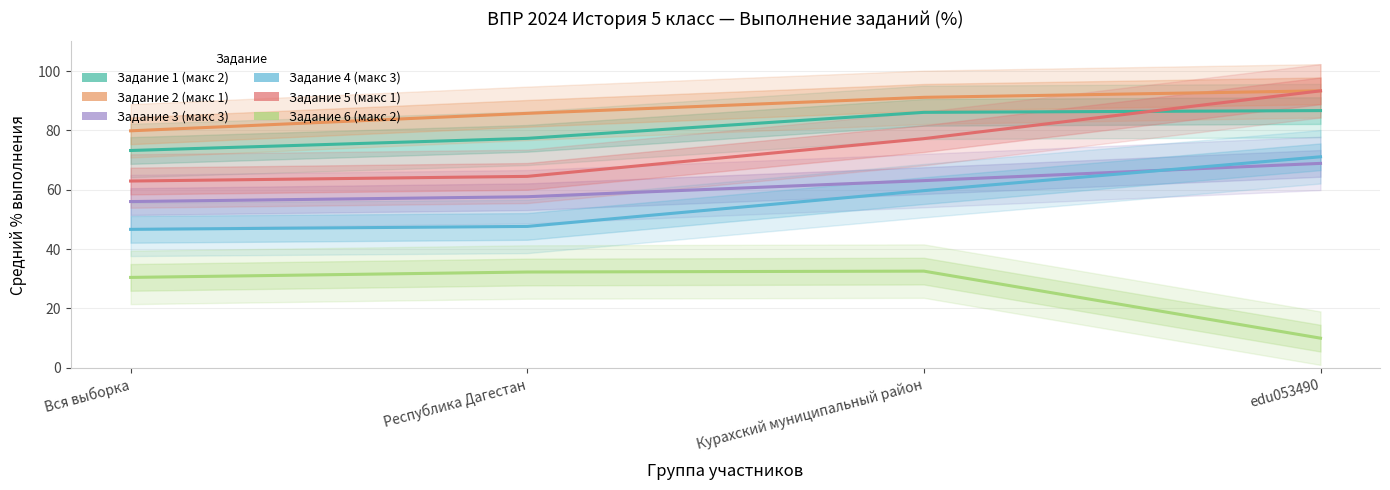

Which category has the highest value across all series?

edu053490